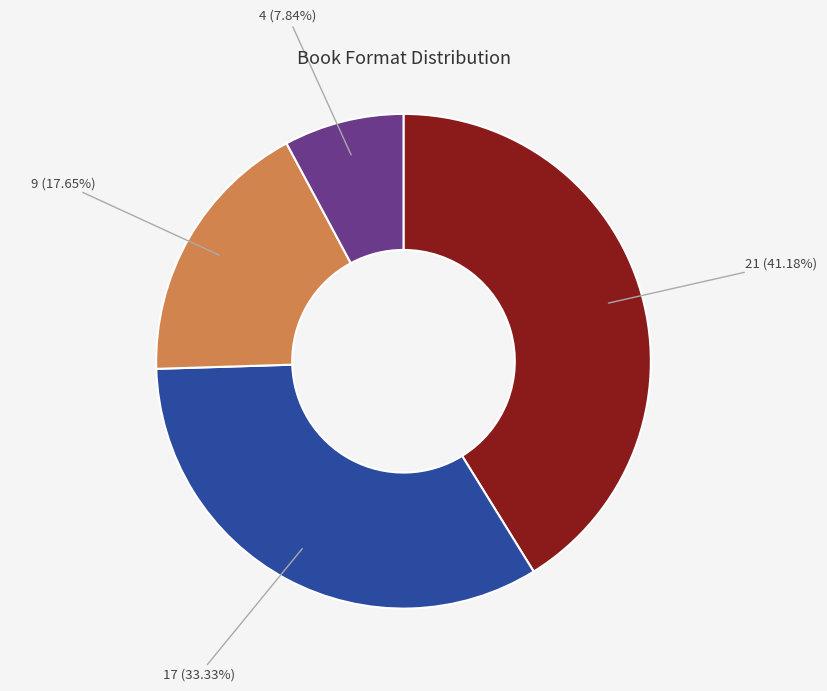

Does any single category account for the majority?

No